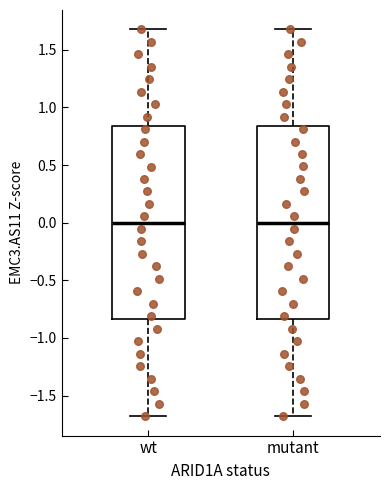

Reading left to right, read every box against the y-axis: the position of its median line, the range the box covers, and the ends of its whiskers. The values are not printed on the chart, so give them approximately, as read against the axis.

wt: median 0.00, box -0.85 to 0.85, whiskers -1.70 to 1.70
mutant: median 0.00, box -0.85 to 0.85, whiskers -1.70 to 1.70